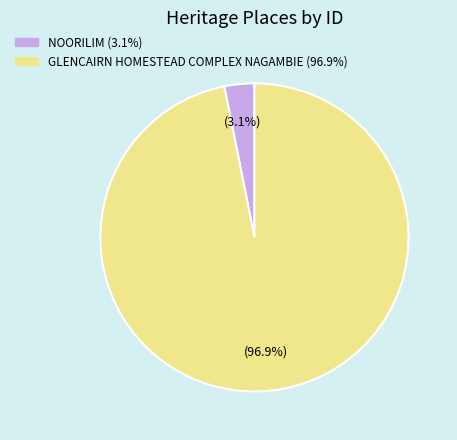

Does NOORILIM represent more than half of the total?

No